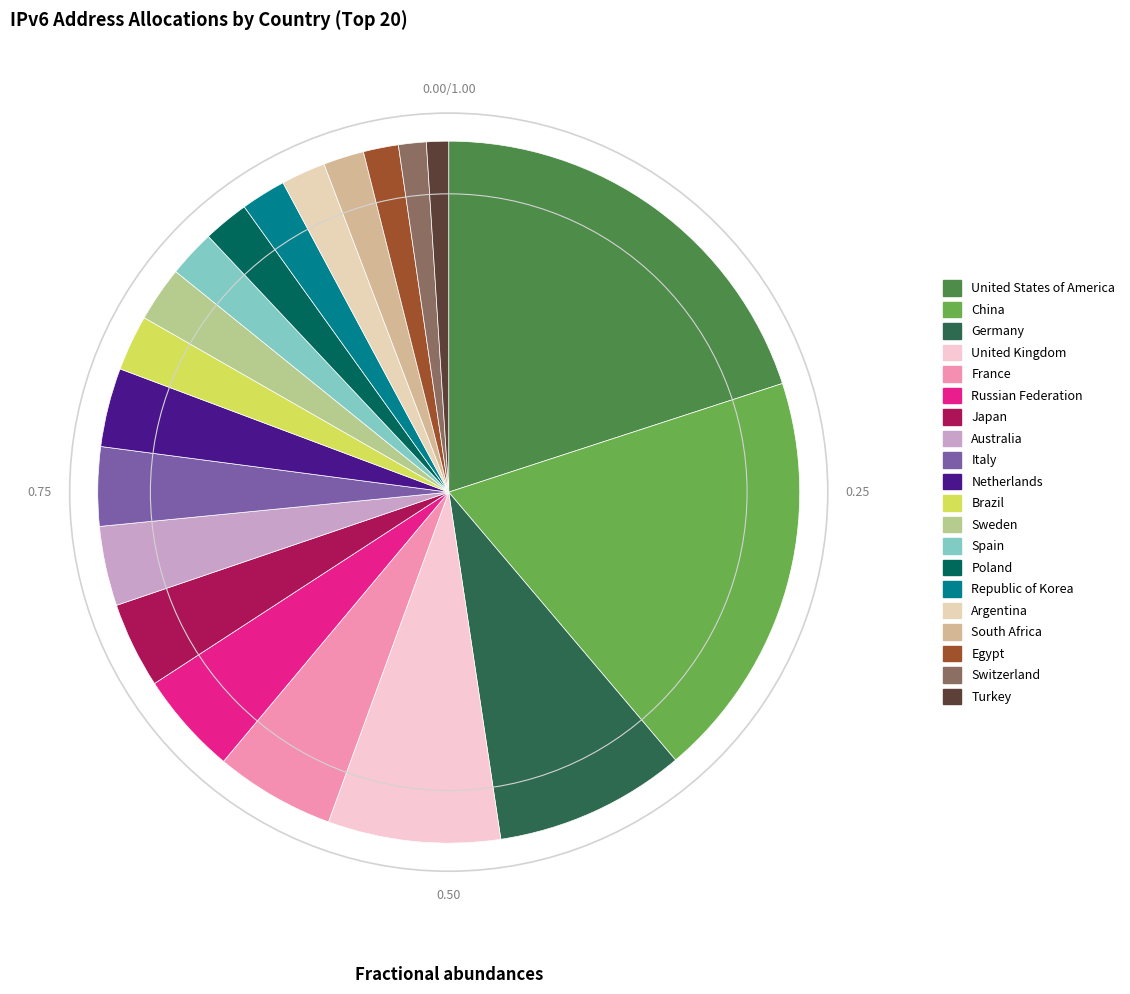

Approximately how many times larger is the value at Argentina compared to South Africa?

1.1